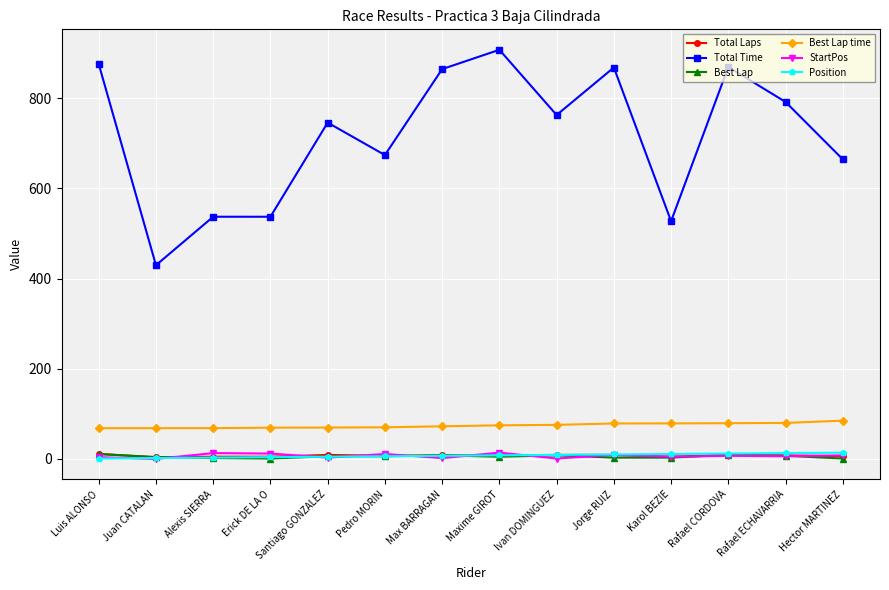

Which series has the largest range (max minus min)?

Total Time